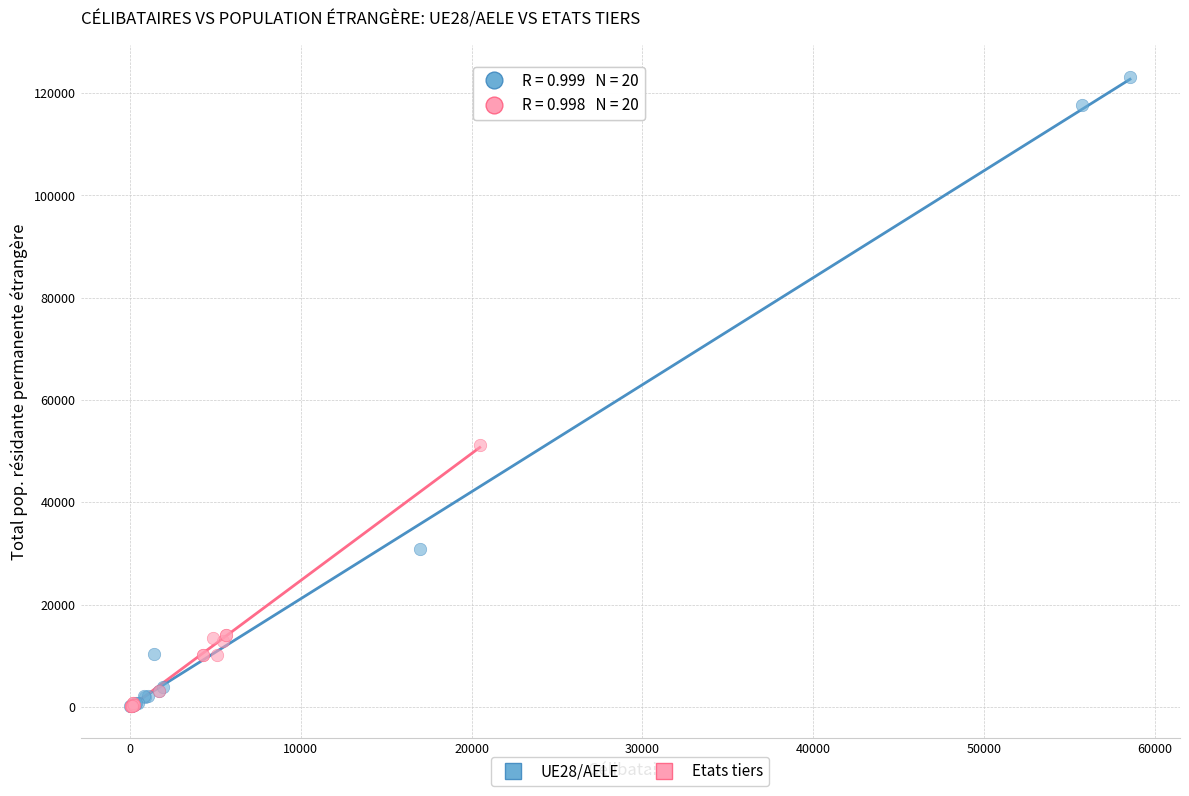

Which series reaches the maximum Y coordinate?

UE28/AELE